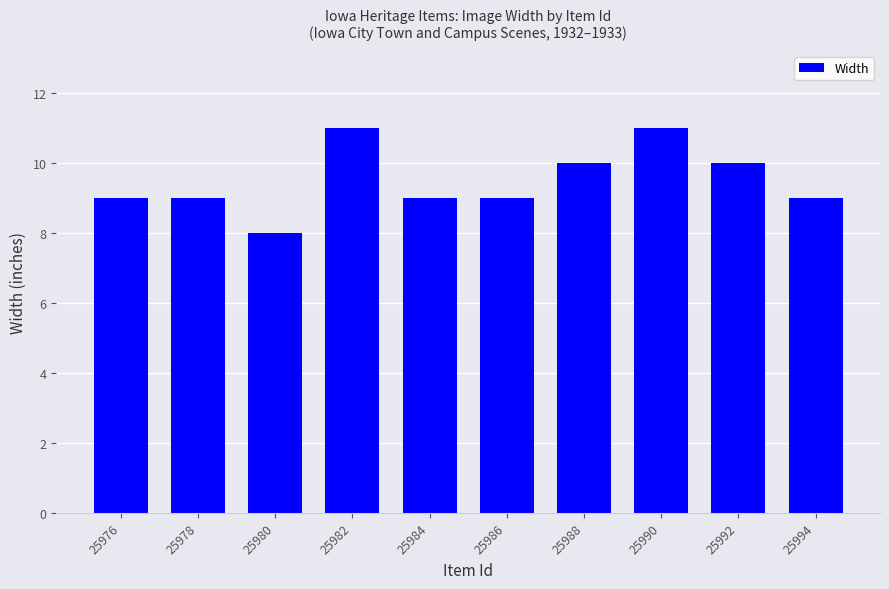

What is the average value?

10